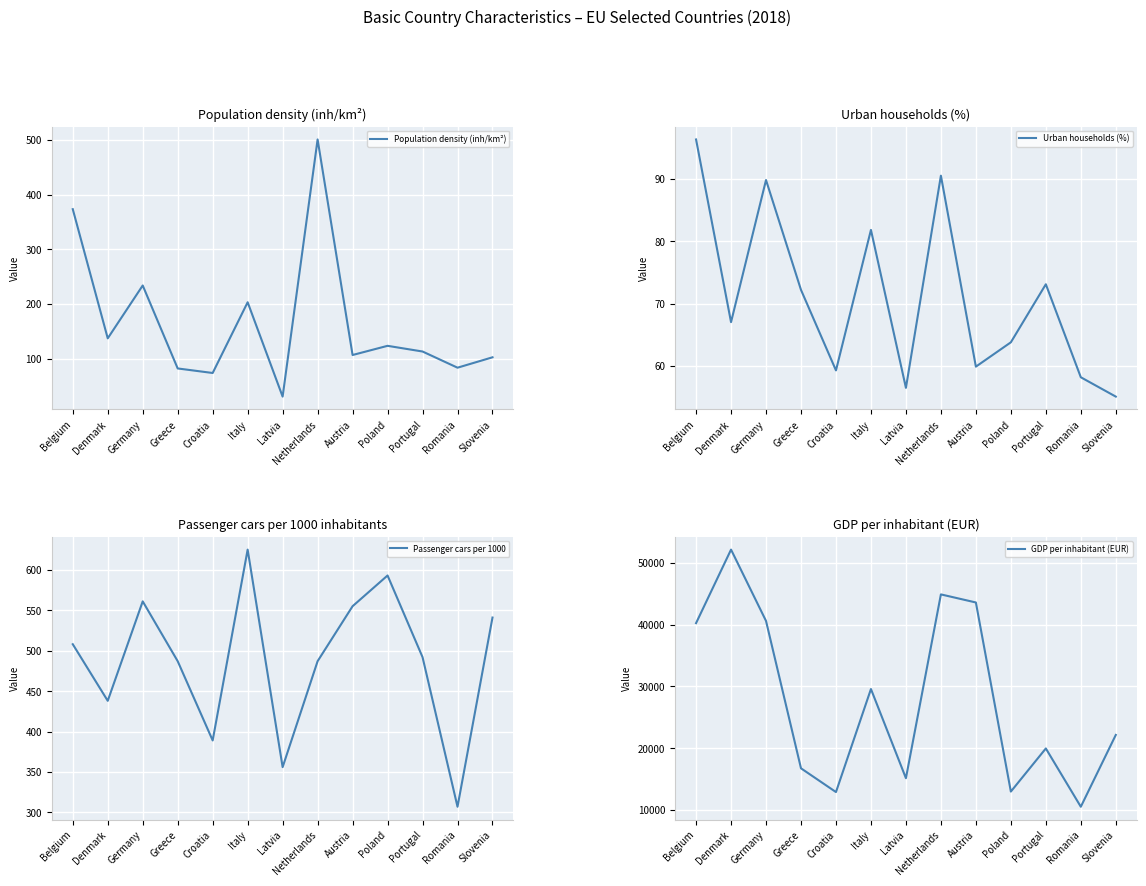

Does the chart display data point markers on the line(s)?

No